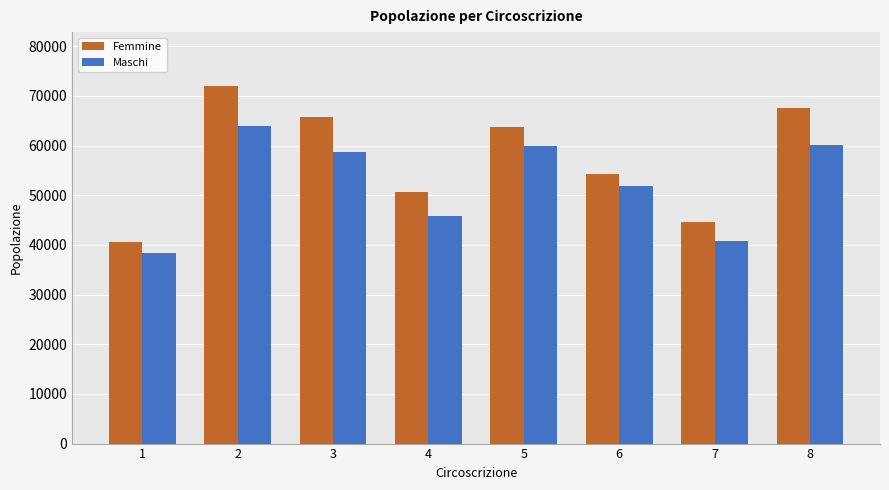

Which category has the lowest value in the Femmine series?

1